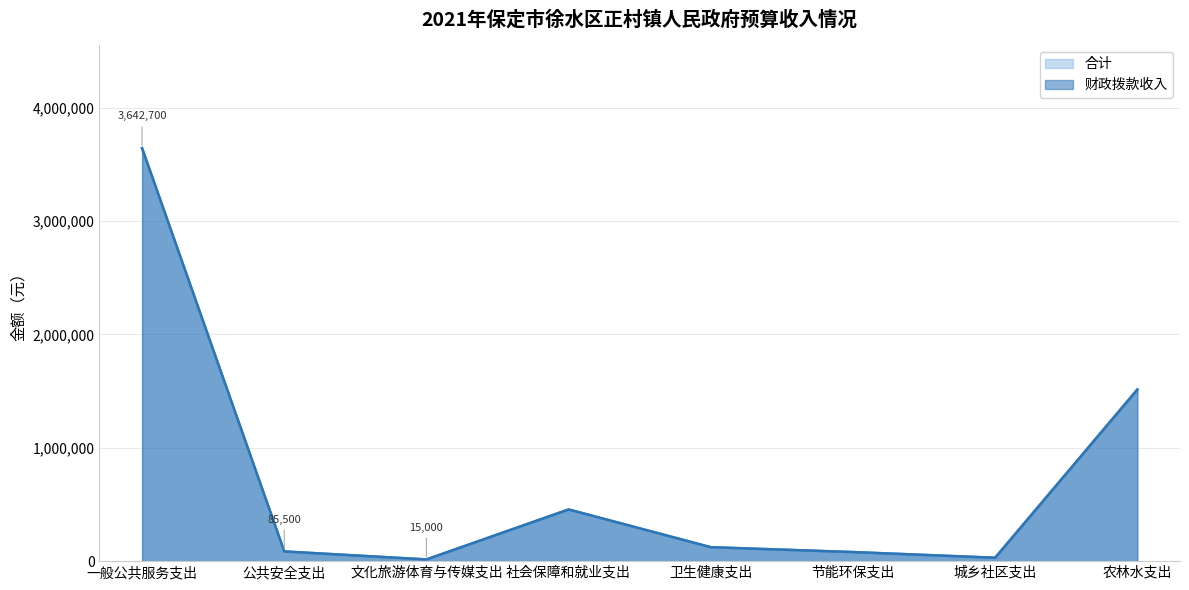

Which series has the largest range (max minus min)?

财政拨款收入